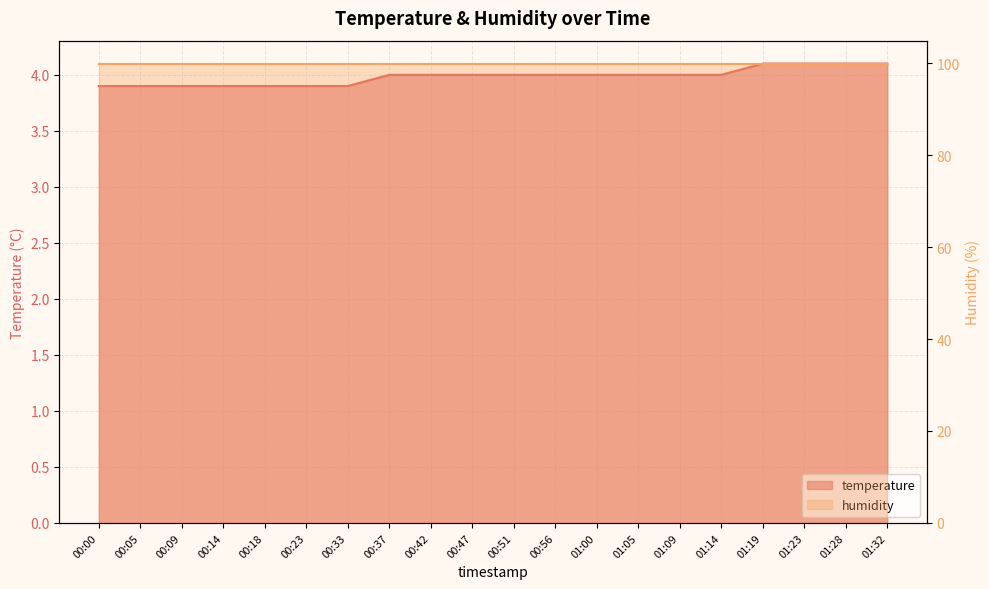

Reading right to left, extract all data points from this chart.

01:32=4.1	01:28=4.1	01:23=4.1	01:19=4.1	01:14=4.0	01:09=4.0	01:05=4.0	01:00=4.0	00:56=4.0	00:51=4.0	00:47=4.0	00:42=4.0	00:37=4.0	00:33=3.9	00:23=3.9	00:18=3.9	00:14=3.9	00:09=3.9	00:05=3.9	00:00=3.9